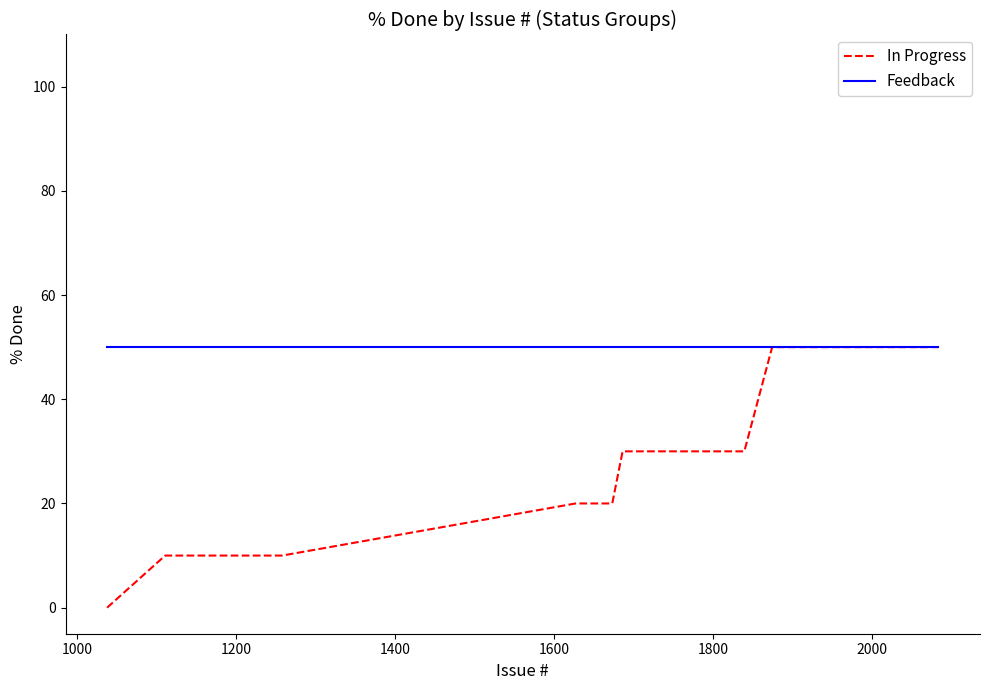

Which series has the largest range (max minus min)?

In Progress